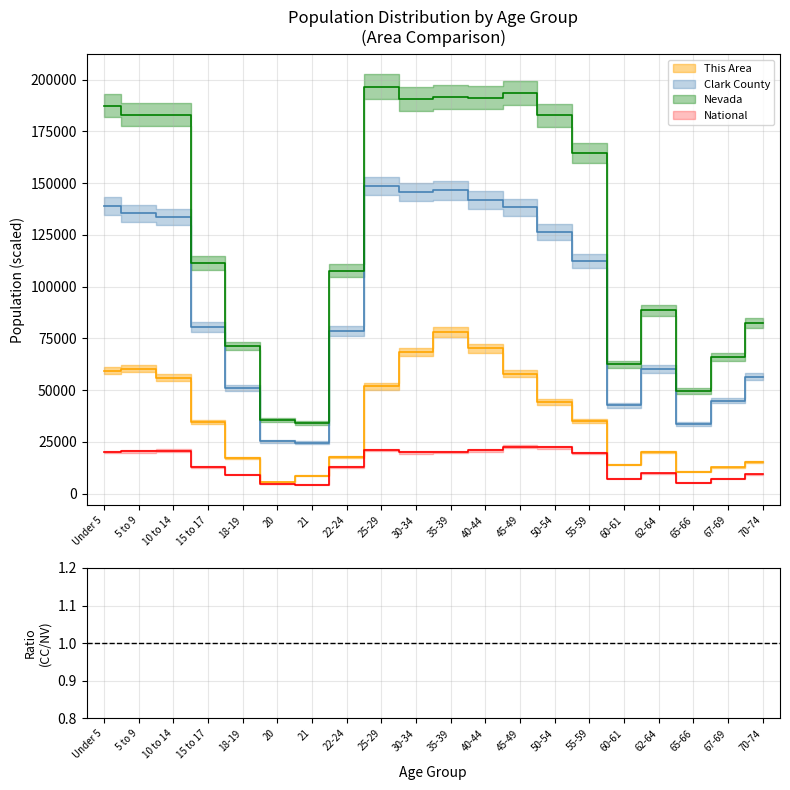

What is the average value of the This Area series?

36890.0